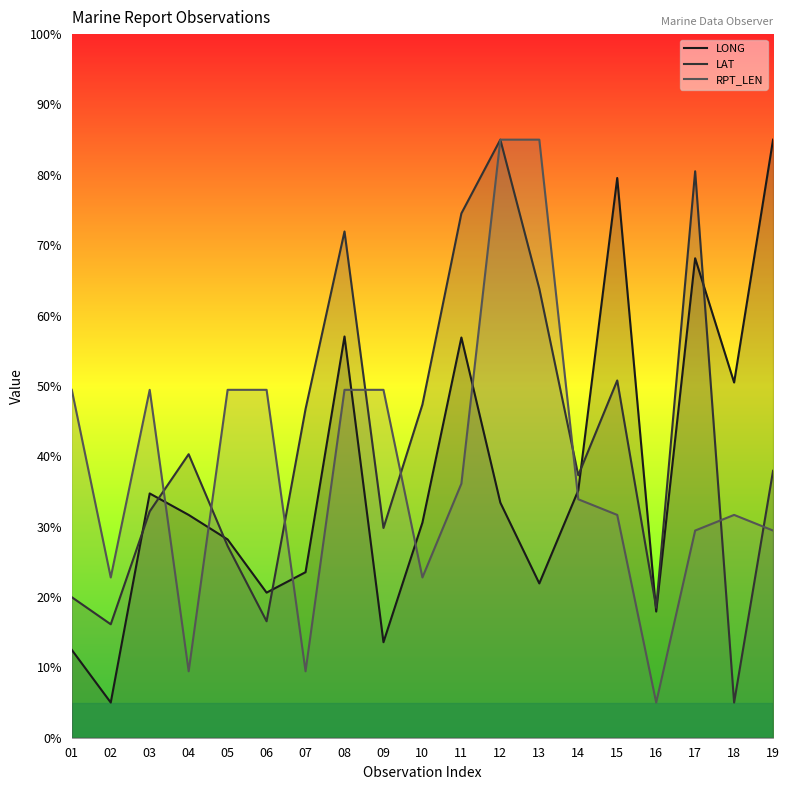

Reading right to left, extract all data points from this chart.

LONG: 19=85.0	18=50.5	17=68.1	16=17.9	15=79.6	14=35.2	13=21.9	12=33.4	11=56.9	10=30.6	09=13.6	08=57.0	07=23.5	06=20.6	05=28.2	04=31.7	03=34.7	02=5.0	01=12.5
LAT: 19=37.9	18=5.0	17=80.5	16=18.5	15=50.8	14=37.3	13=63.8	12=85.0	11=74.5	10=47.4	09=29.8	08=72.0	07=46.7	06=16.6	05=27.2	04=40.3	03=32.2	02=16.1	01=20.0
RPT_LEN: 19=29.4	18=31.7	17=29.4	16=5.0	15=31.7	14=33.9	13=85.0	12=85.0	11=36.1	10=22.8	09=49.4	08=49.4	07=9.4	06=49.4	05=49.4	04=9.4	03=49.4	02=22.8	01=49.4